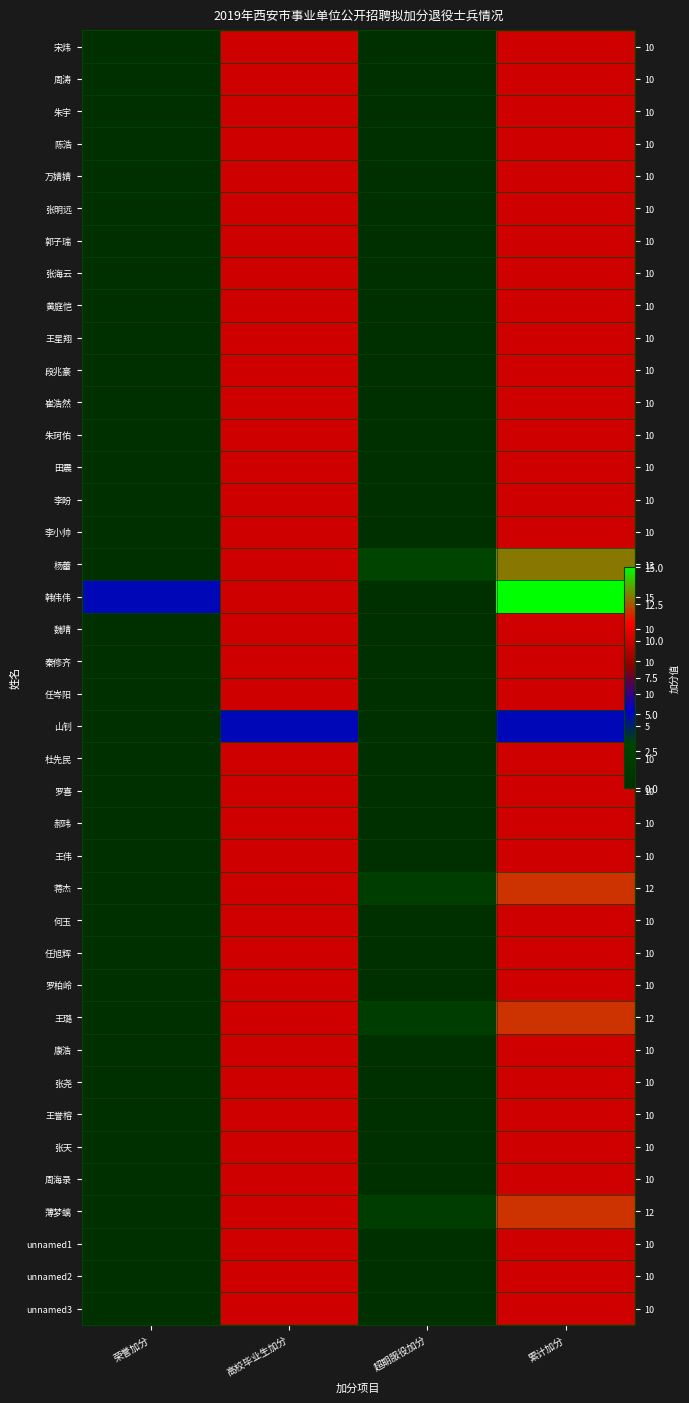

Which series changed the most between 超期服役加分 and 累计加分?

韩伟伟